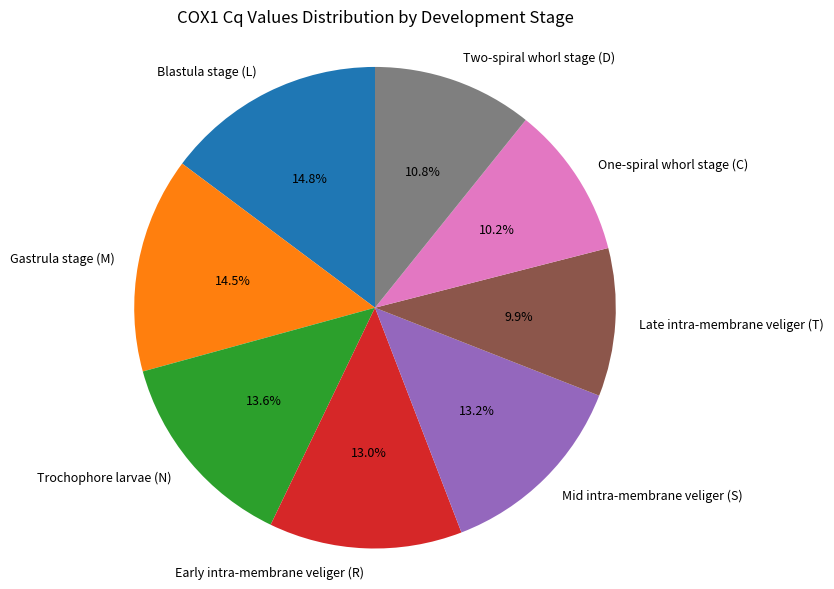

The Early intra-membrane veliger (R) slice represents 27% of the pie. True or false?

False